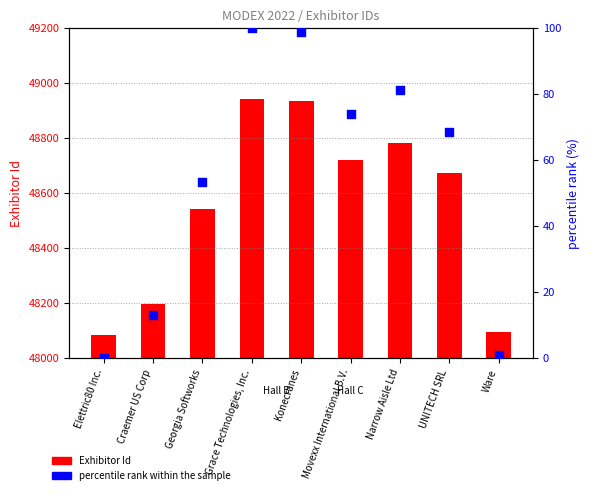

Which series reaches the minimum Y coordinate?

percentile rank within the sample